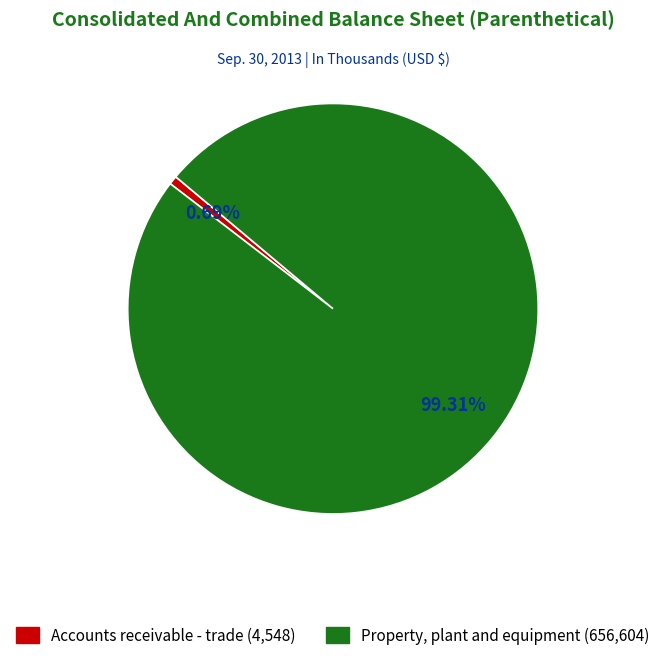

To the nearest percent, what is the difference between the largest and smallest slice percentages?

99%